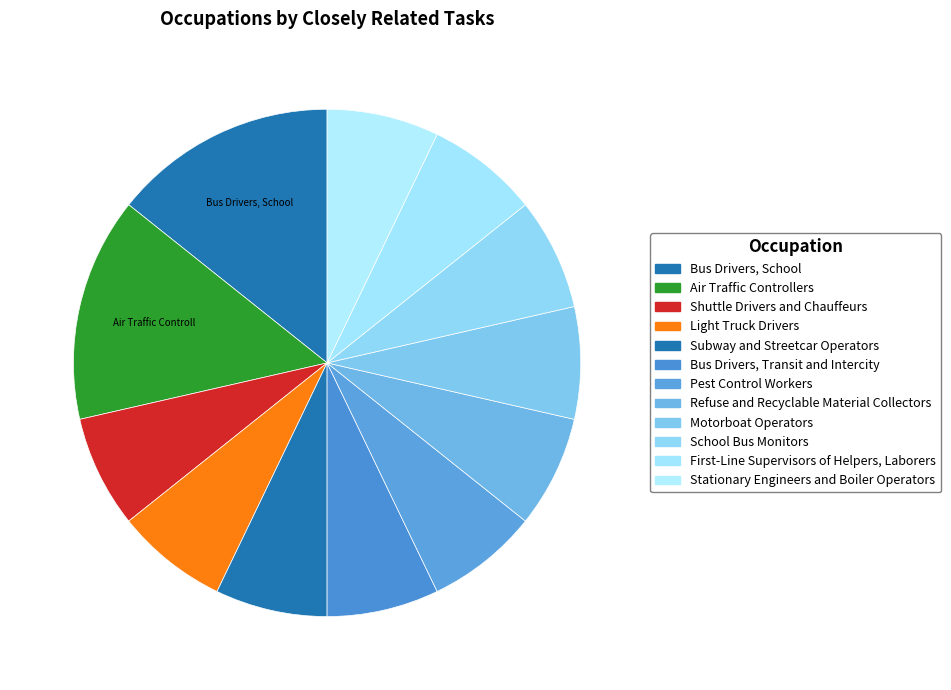

Is there any slice that represents more than half of the pie?

No